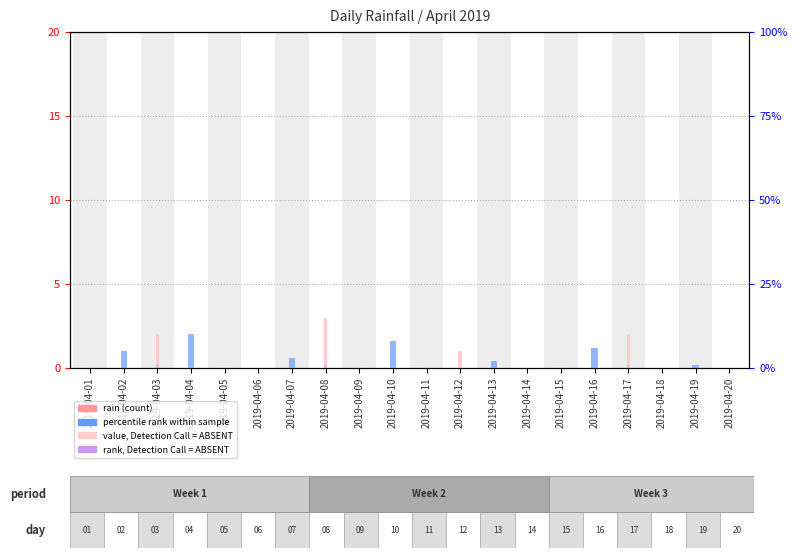

Reading right to left, extract all data points from this chart.

rain (count): 0	0	0	0	0	0	0	0	0	0	0	0	0	0	0	0	0	0	0	0
value, Detection Call = ABSENT: 0	0	0	2	0	0	0	0	1	0	0	0	3	0	0	0	0	2	0	0
percentile rank within sample: 0	1	0	0	6	0	0	2	0	0	8	0	0	3	0	0	10	0	5	0
rank, Detection Call = ABSENT: 0	0	0	1	0	0	0	0	0	0	0	0	1	0	0	0	0	1	0	0